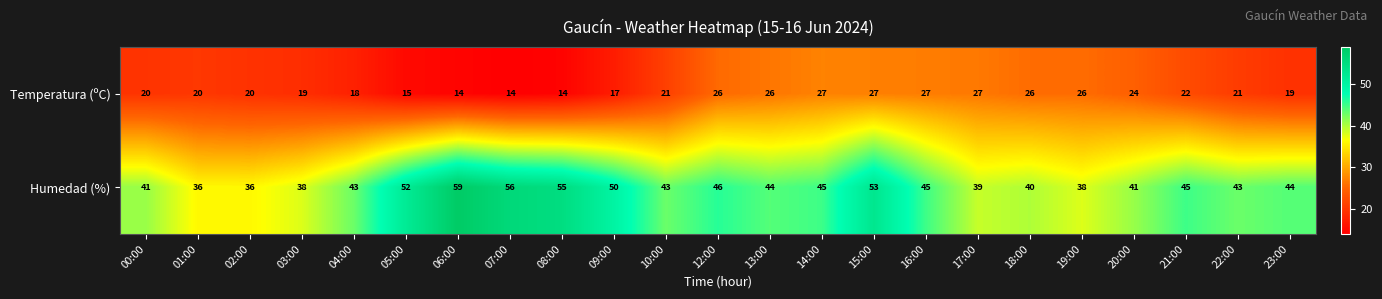

What is the sum of the Humedad (%) values at 01:00 and 15:00?

89